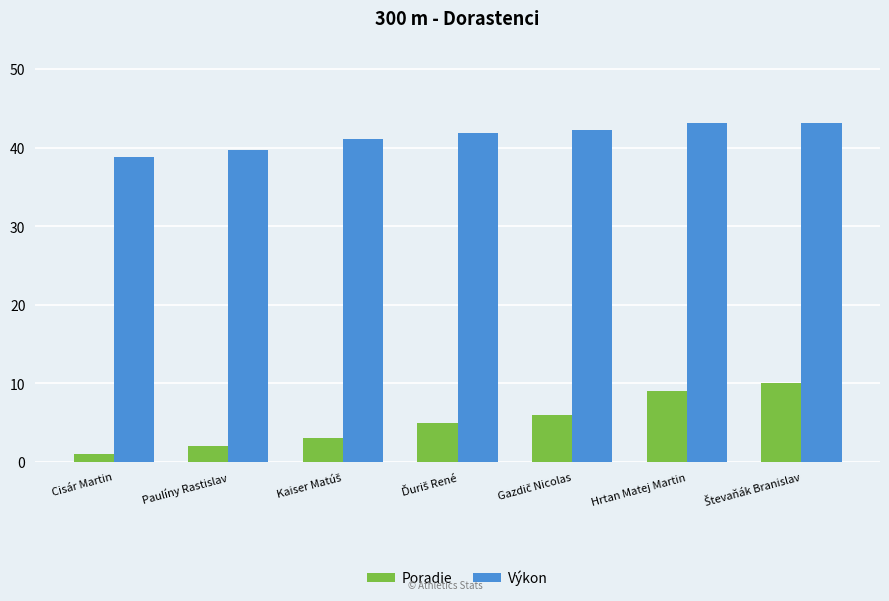

What is the difference between the maximum and minimum values in the Poradie series?

9.0